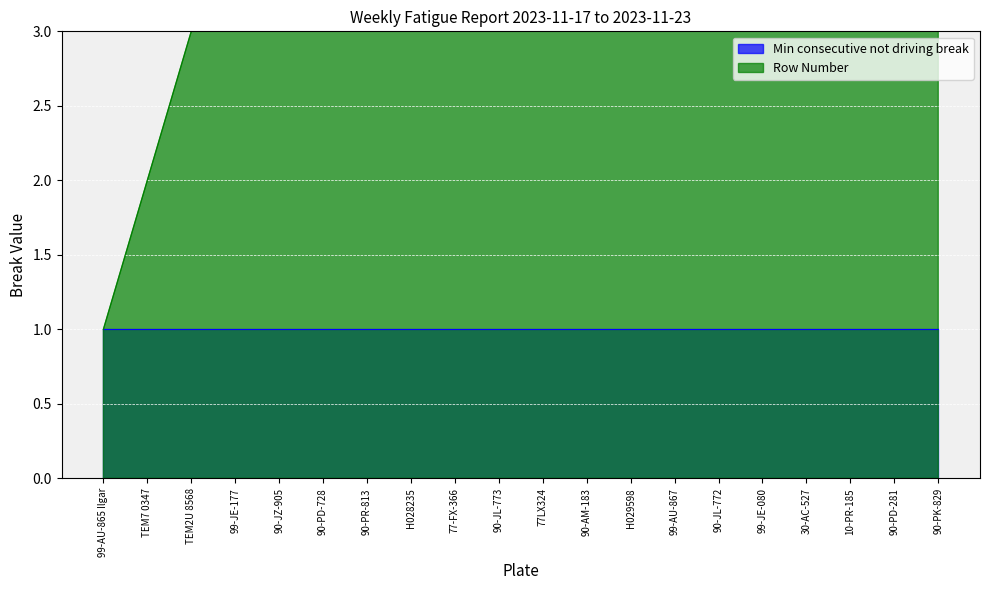

The chart shows a value of 9 at H029598. True or false?

False